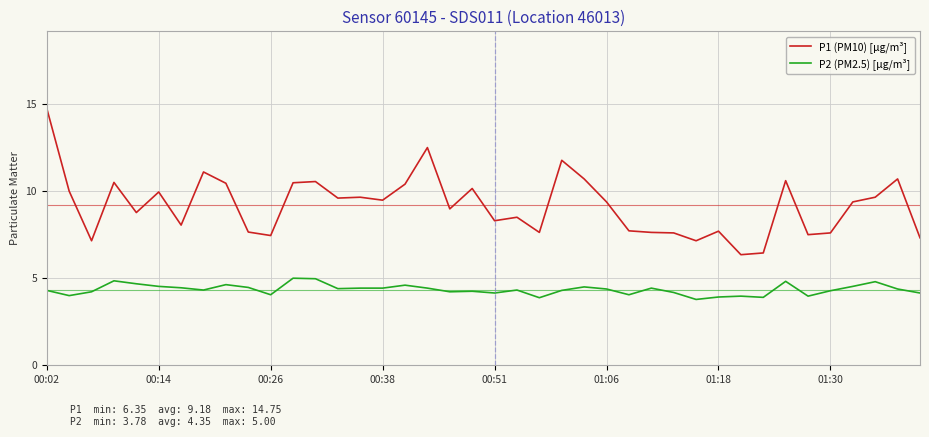

Which series has the largest total across all categories?

P1 (PM10) [µg/m³]